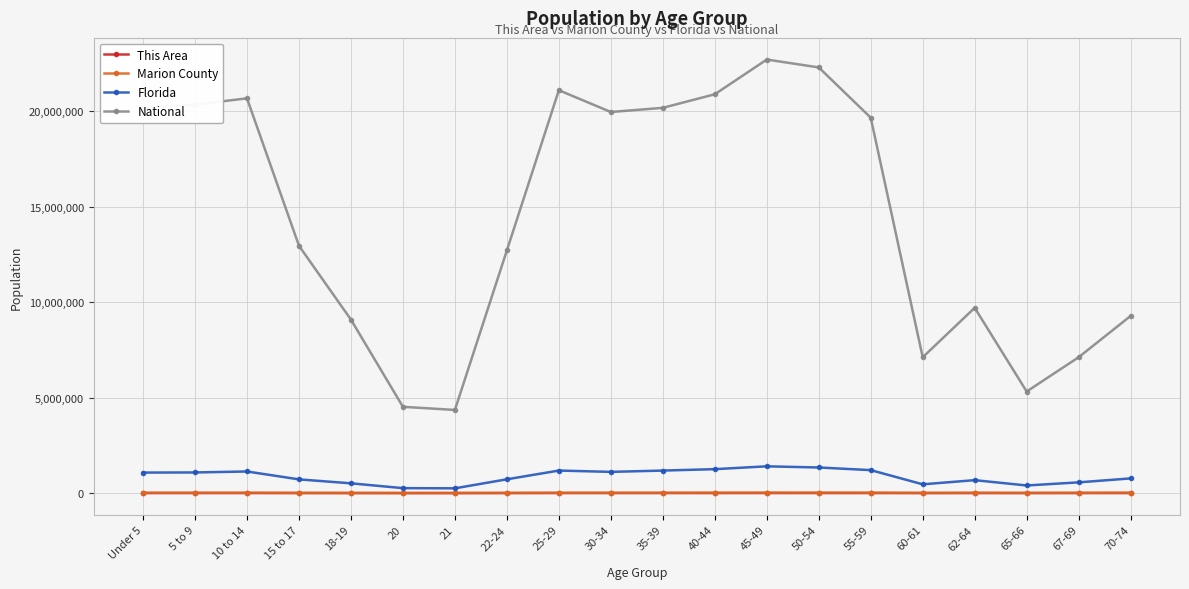

True or false: National and Florida cross at least once.

False